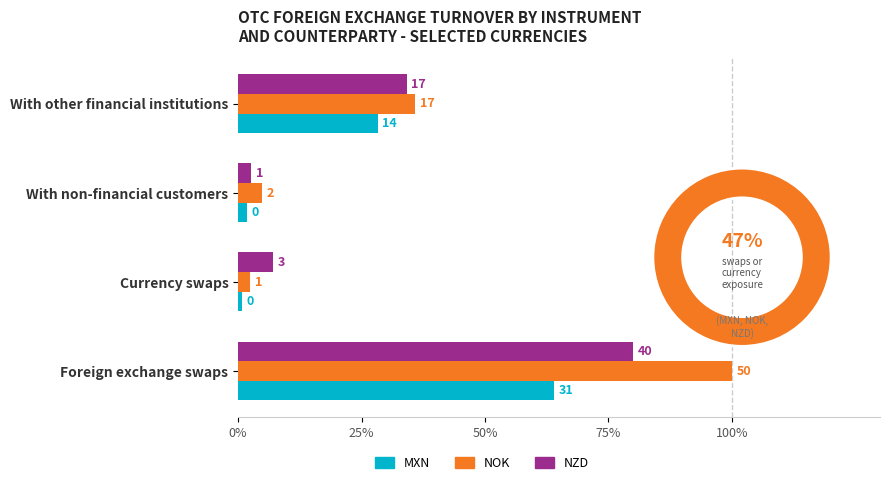

What is the average value of the NZD series?

15.5